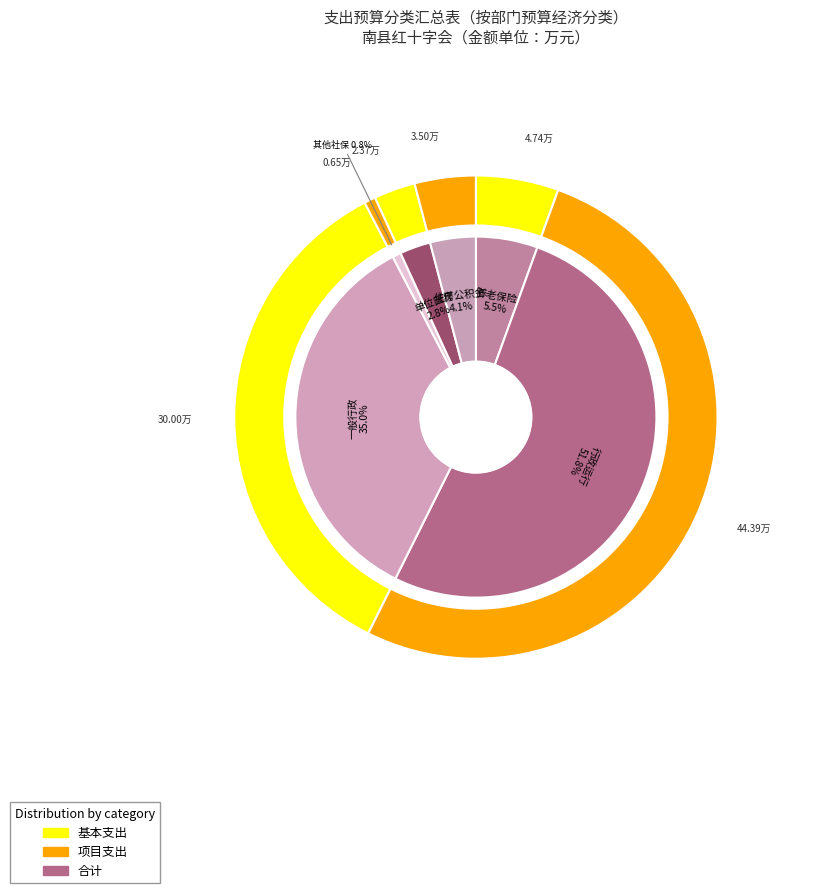

Which category has the biggest portion of the pie?

行政运行